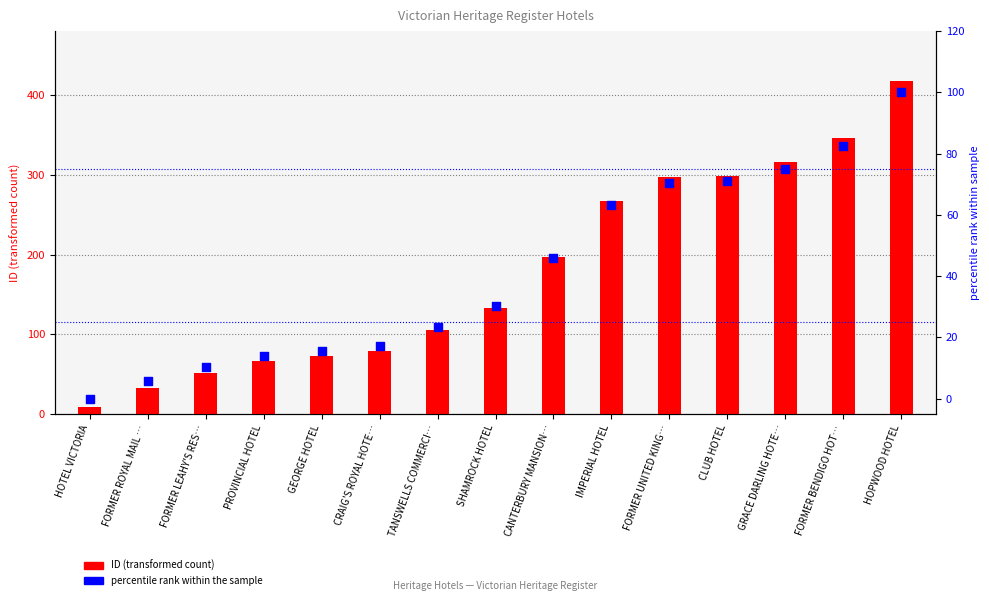

At how many categories does at least one series exceed 184?

7